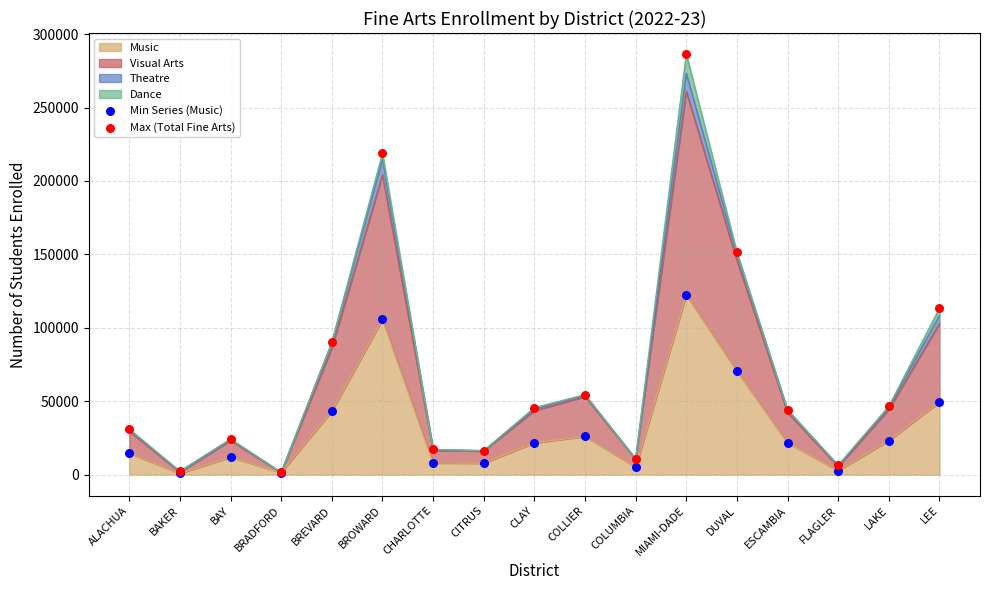

The Music series shows 70453 at DUVAL. True or false?

True